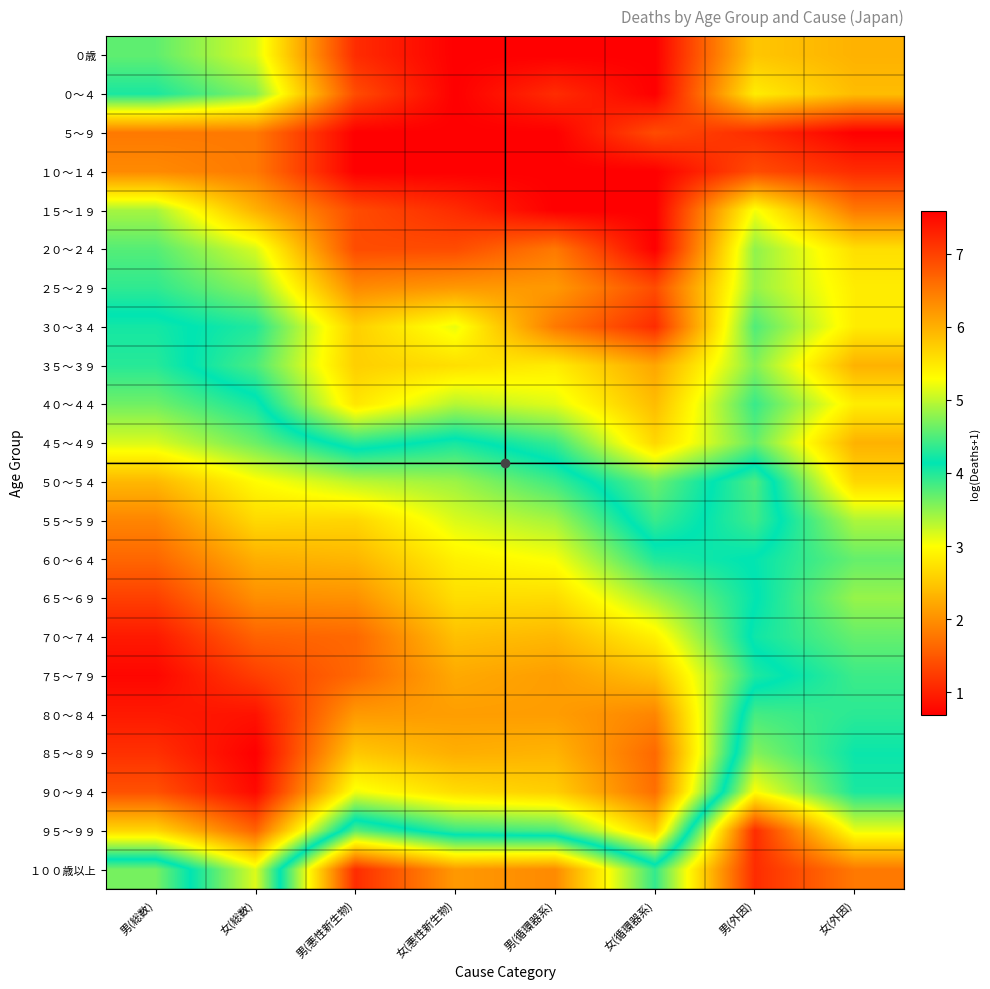

At which category does the chart reach its minimum across all series?

女(悪性新生物)